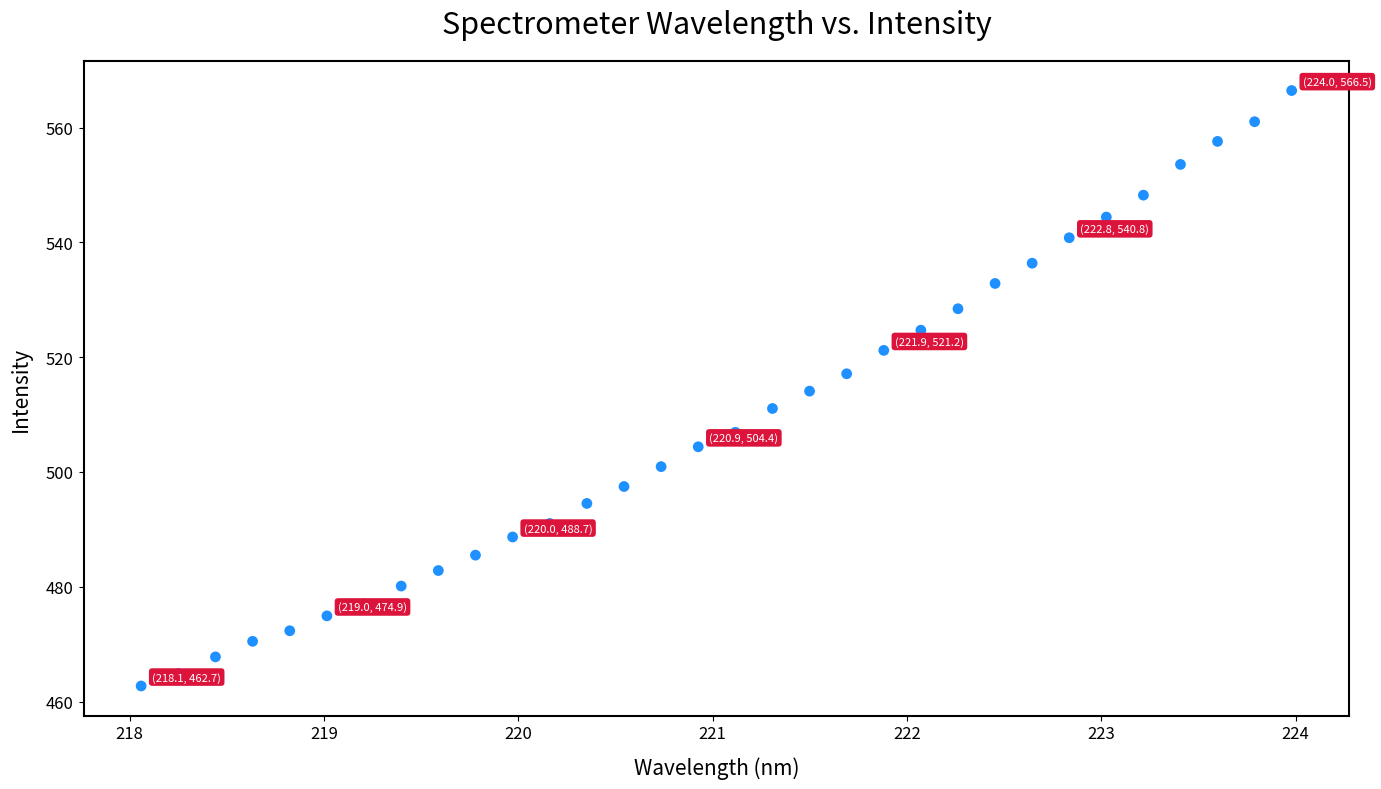

What is the range of Y values (max minus min)?

103.7